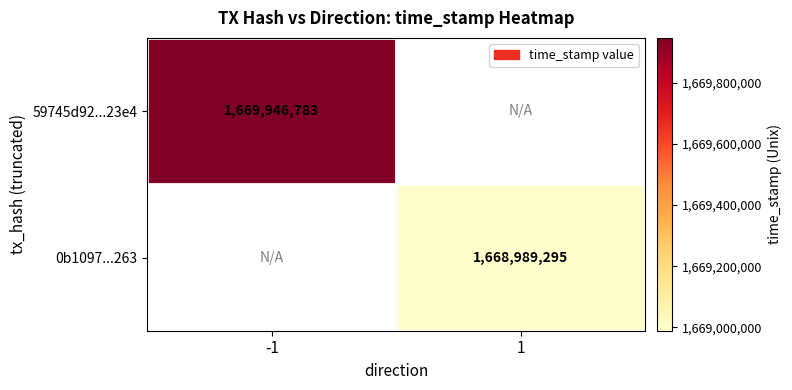

At which category is the sum across all series the highest?

-1